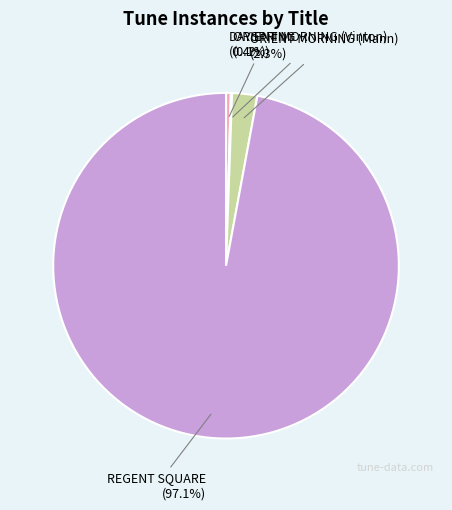

Is there a majority slice in this chart?

Yes